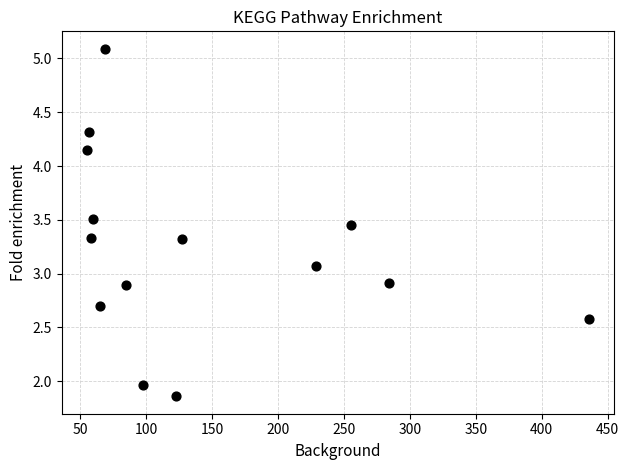

What is the range of X values (max minus min)?

381.0